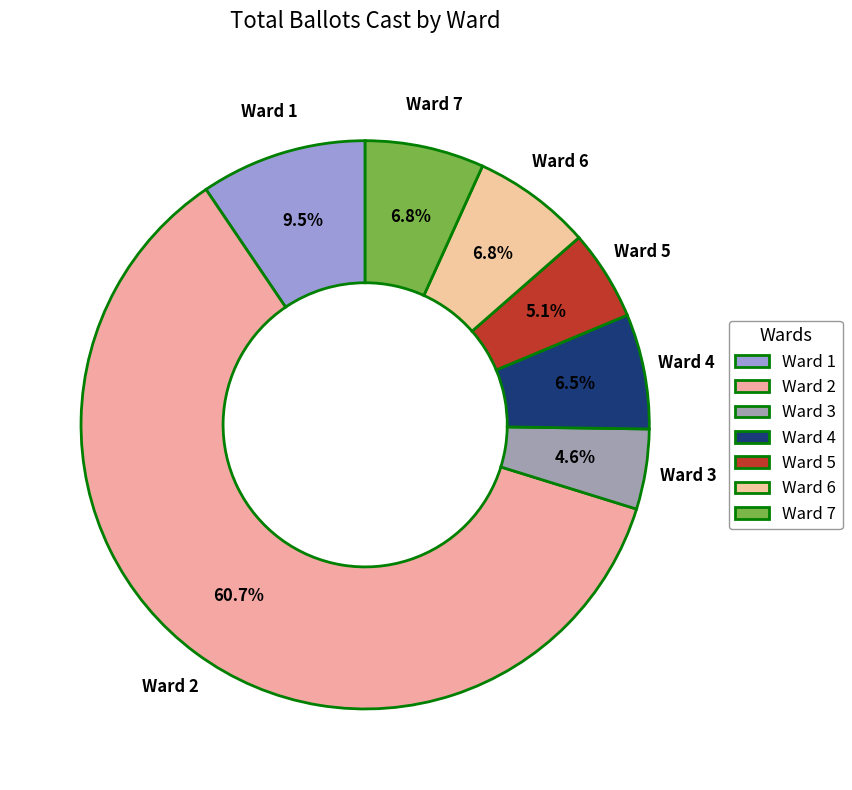

Which category has the smallest portion of the pie?

Ward 3